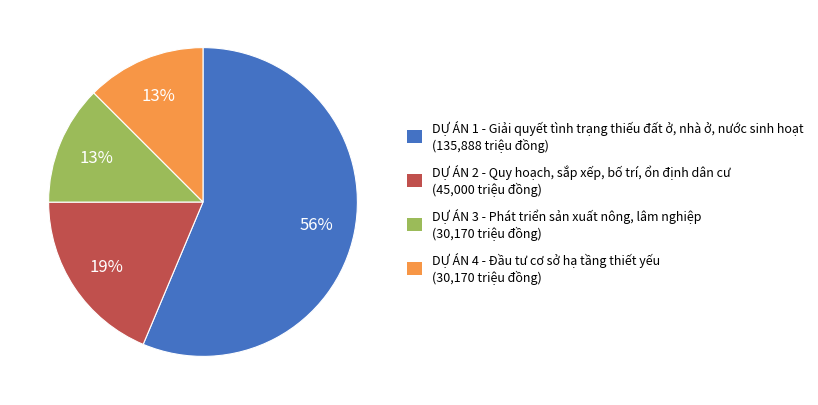

What percentage is the DỰ ÁN 4 - Đầu tư cơ sở hạ tầng thiết yếu slice, to the nearest percent?

13%